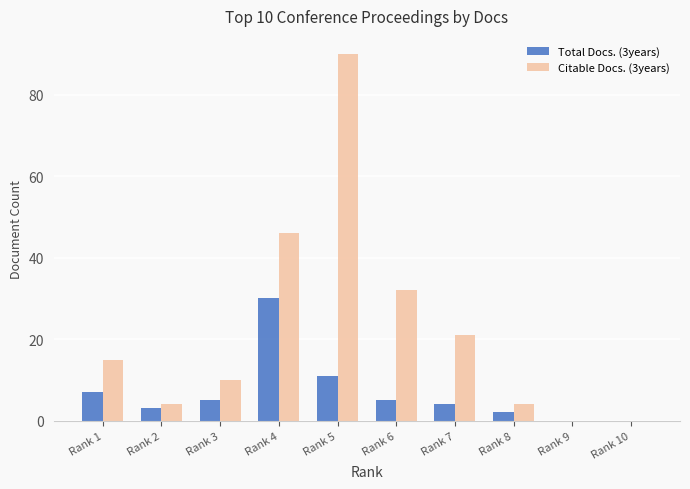

Which series has the largest range (max minus min)?

Citable Docs. (3years)